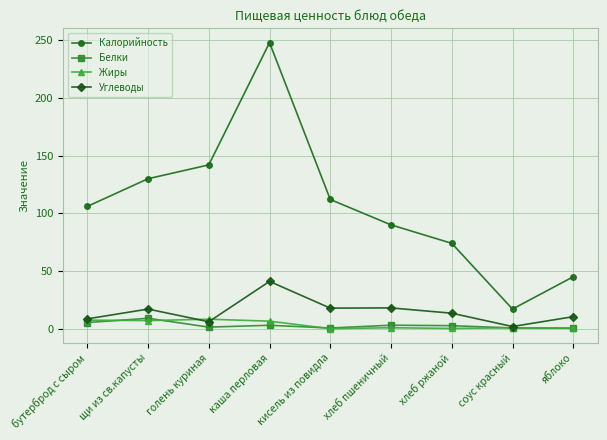

At which category is the sum across all series the highest?

каша перловая